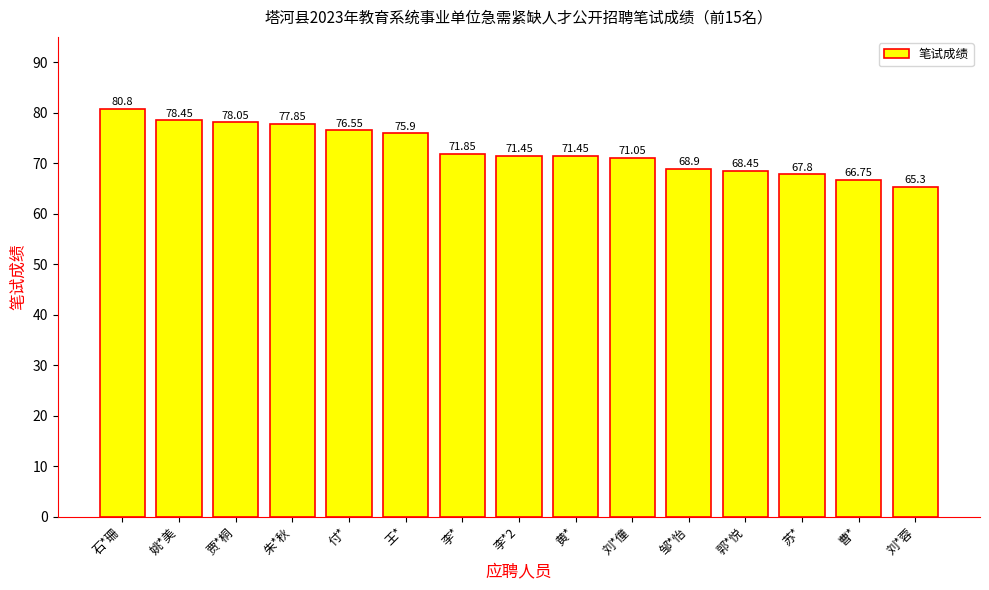

Does the chart contain any negative values?

No